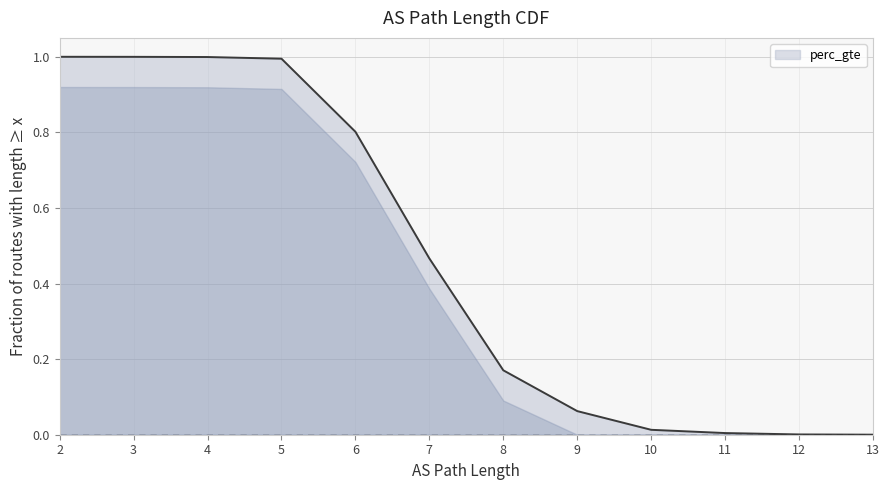

How many lines are shown in the chart?

1